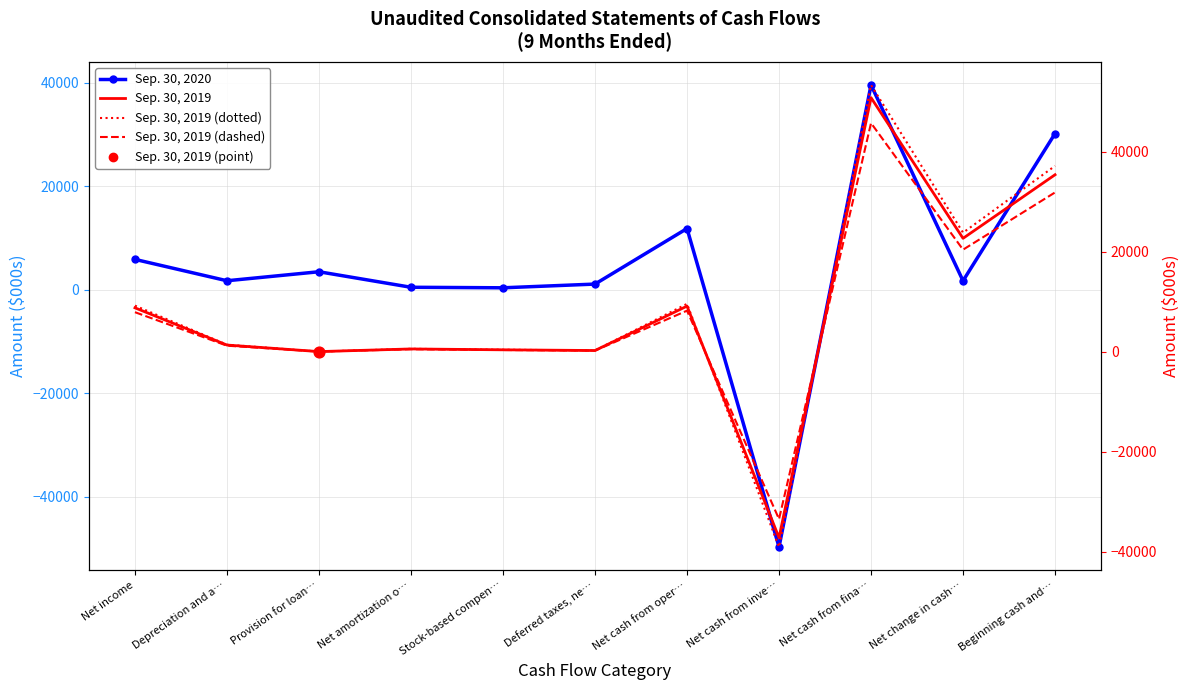

Which series has the largest total across all categories?

Sep. 30, 2019 (dotted)